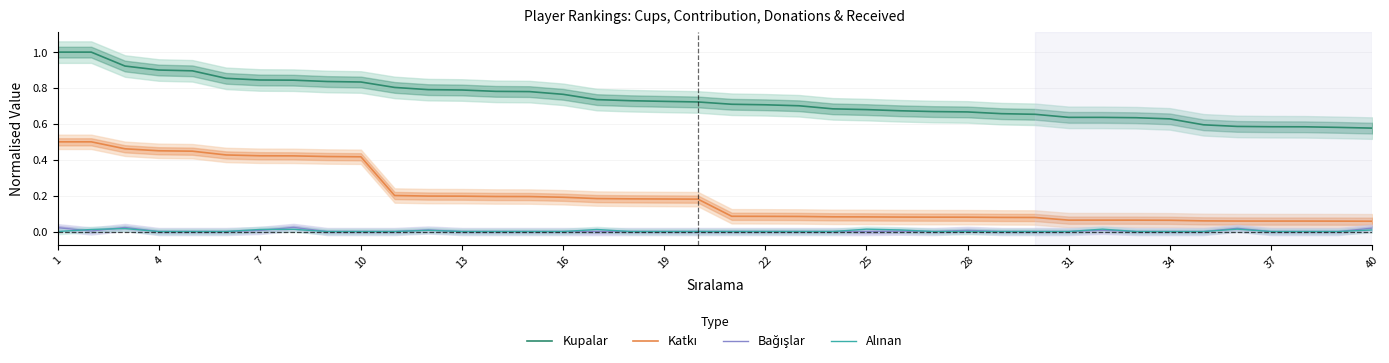

What is the maximum value shown in the chart?

1.0